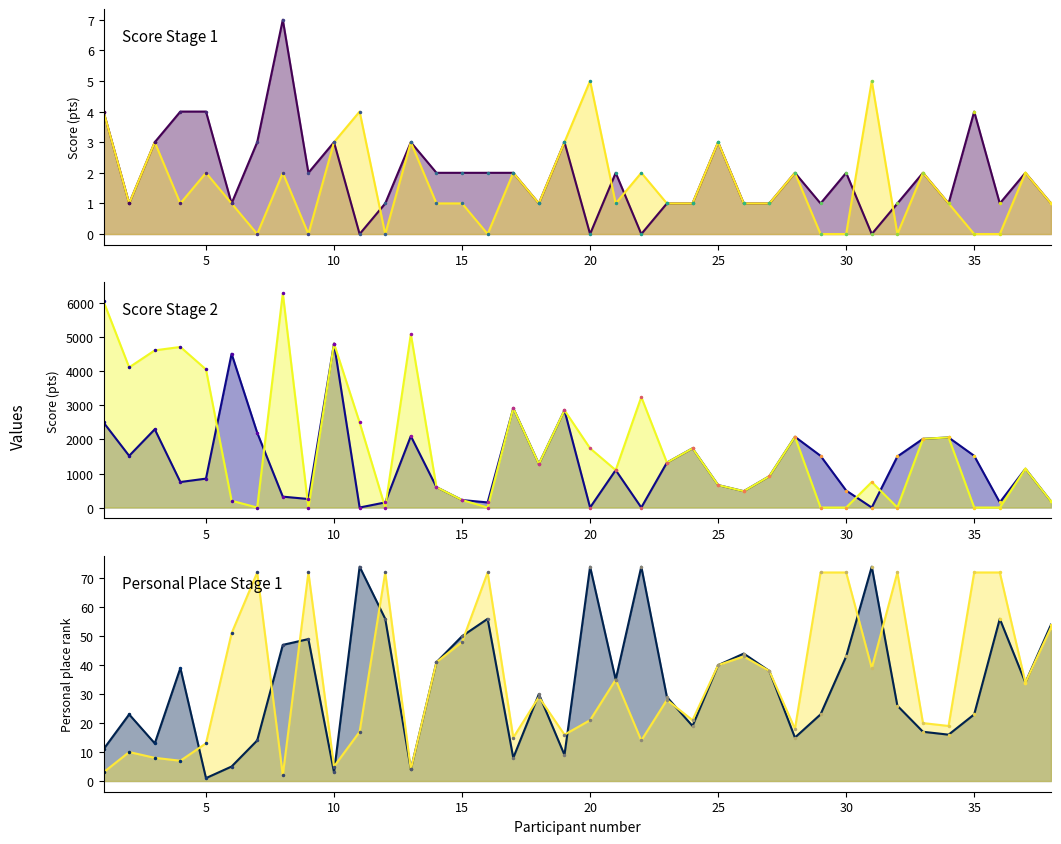

What is the greatest value displayed?

6300